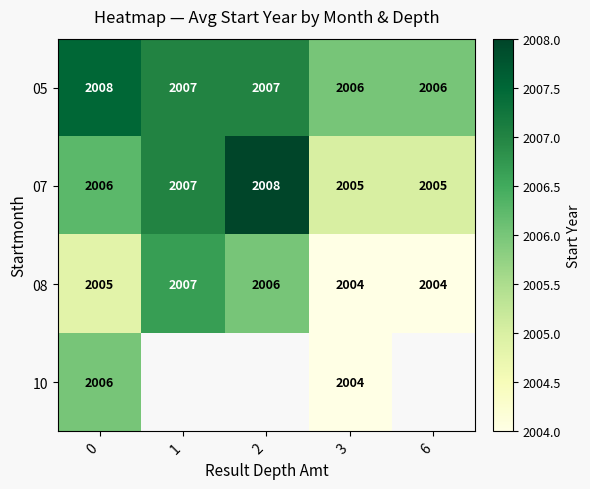

What is the sum of the 07 values at 3 and 1?

4012.0